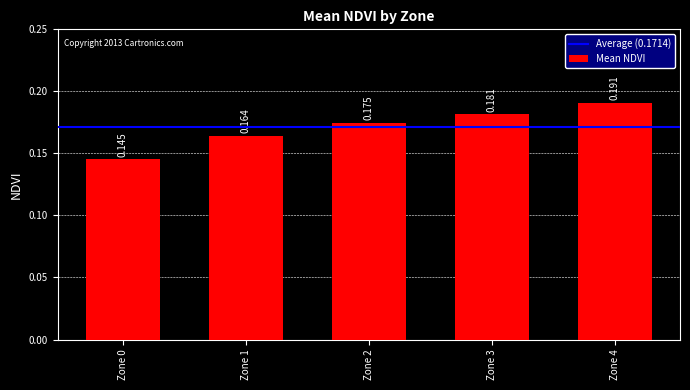

How many series are shown in this chart?

1